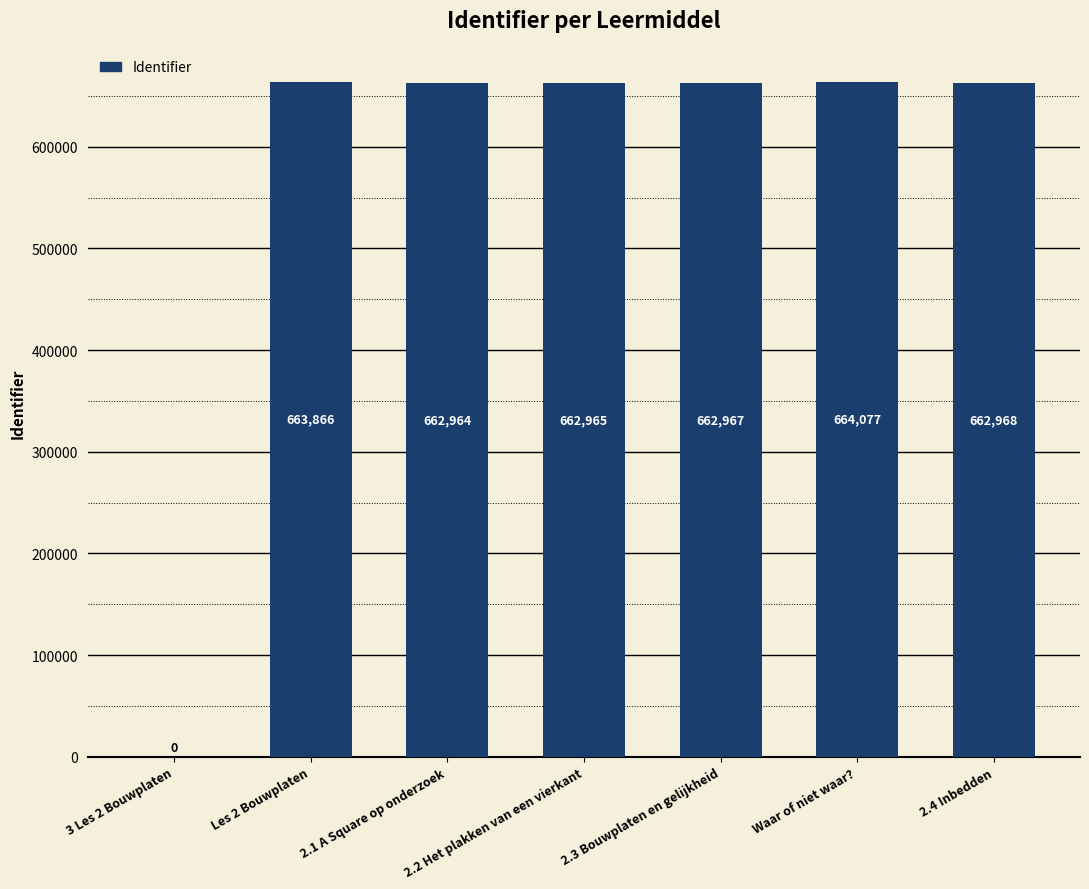

What is the average value?

568544